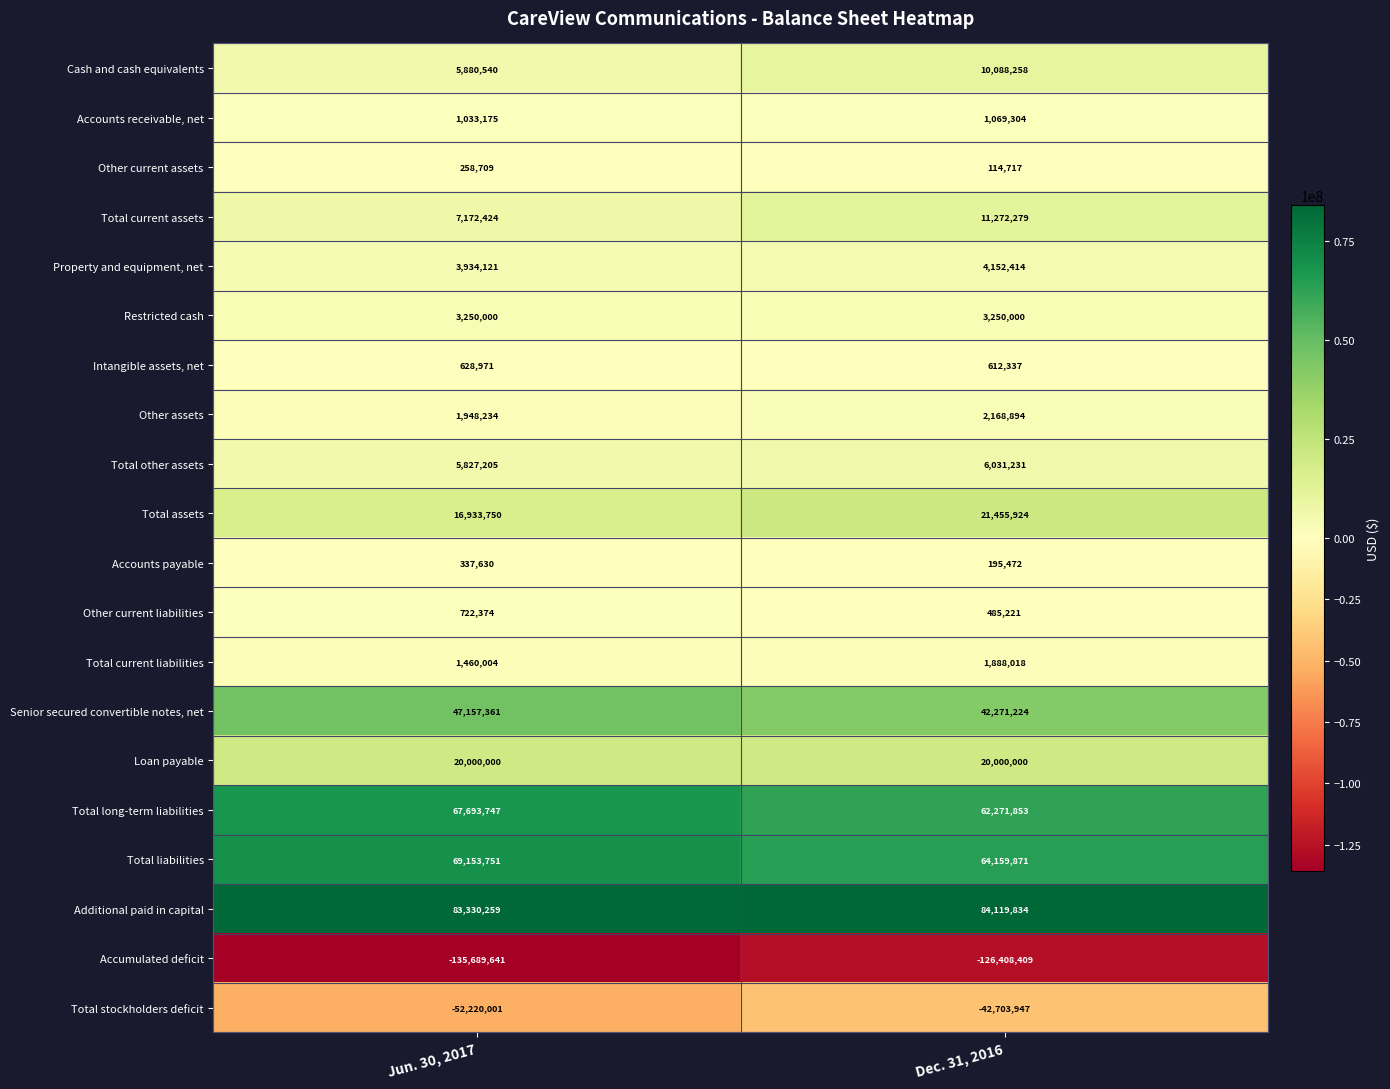

Which category has the highest value across all series?

Dec. 31, 2016